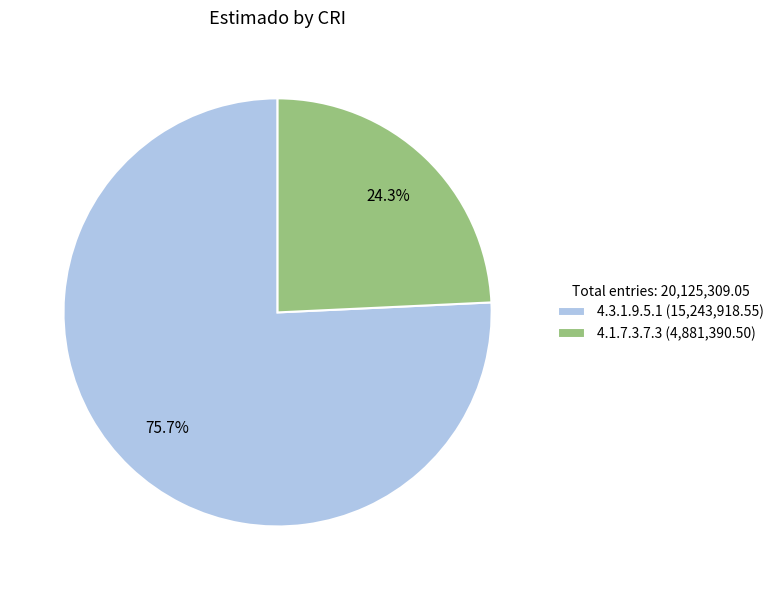

Count the number of slices in the pie.

2